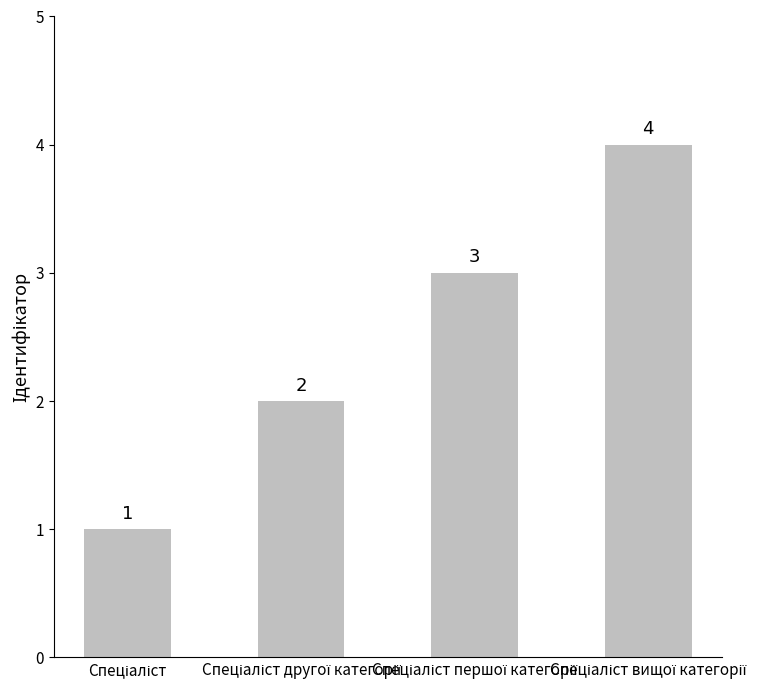

How many values are between 2 and 4?

3